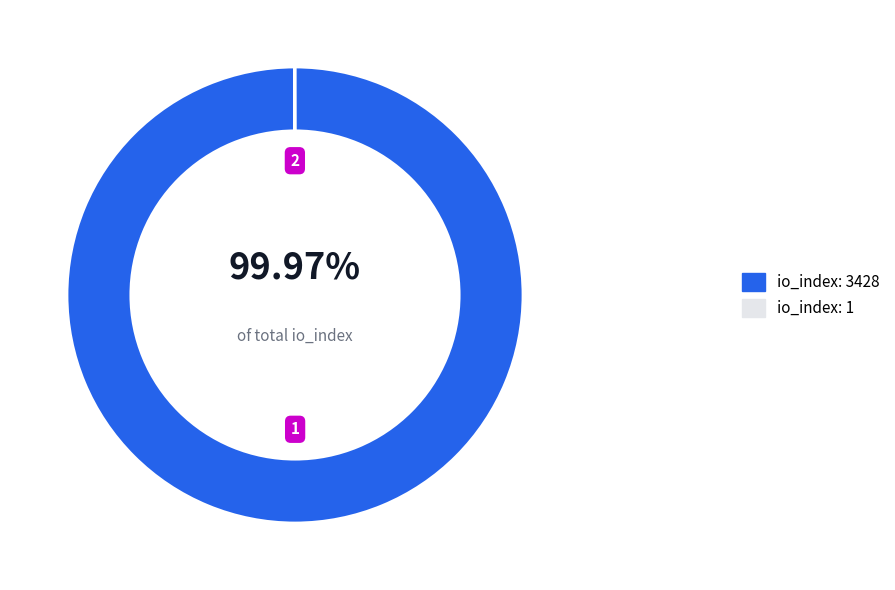

To the nearest percent, what is the average slice percentage?

50%